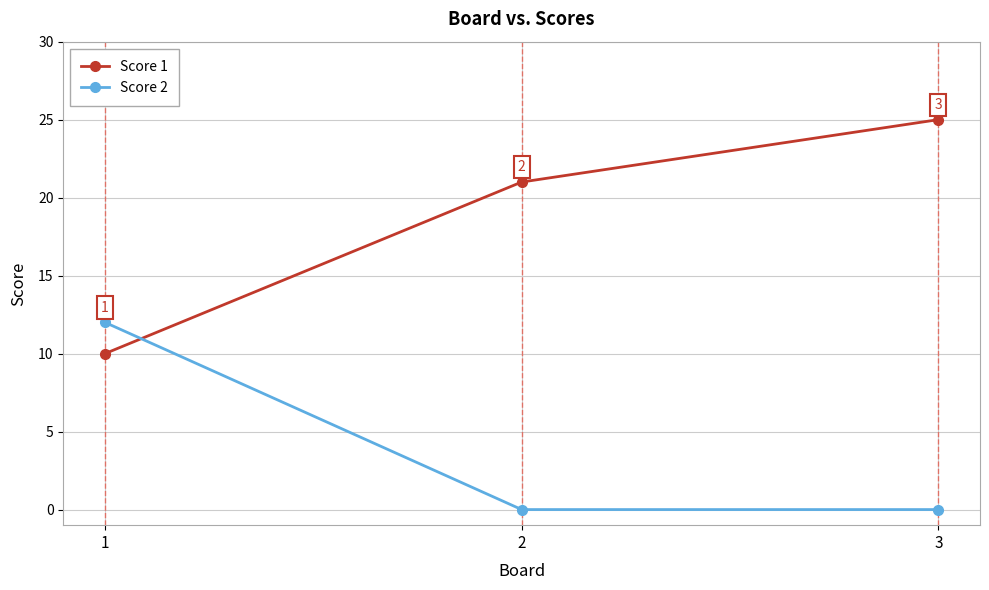

True or false: Score 1 has a value of 11 at 2.

False